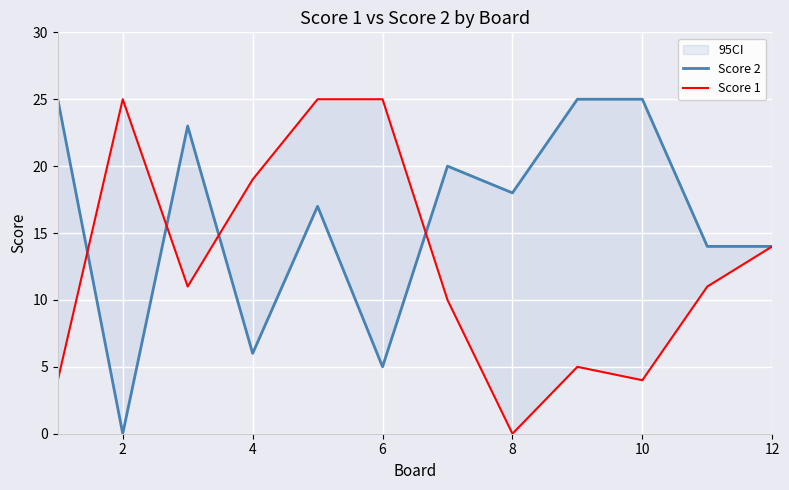

At how many categories does at least one series exceed 15?

10